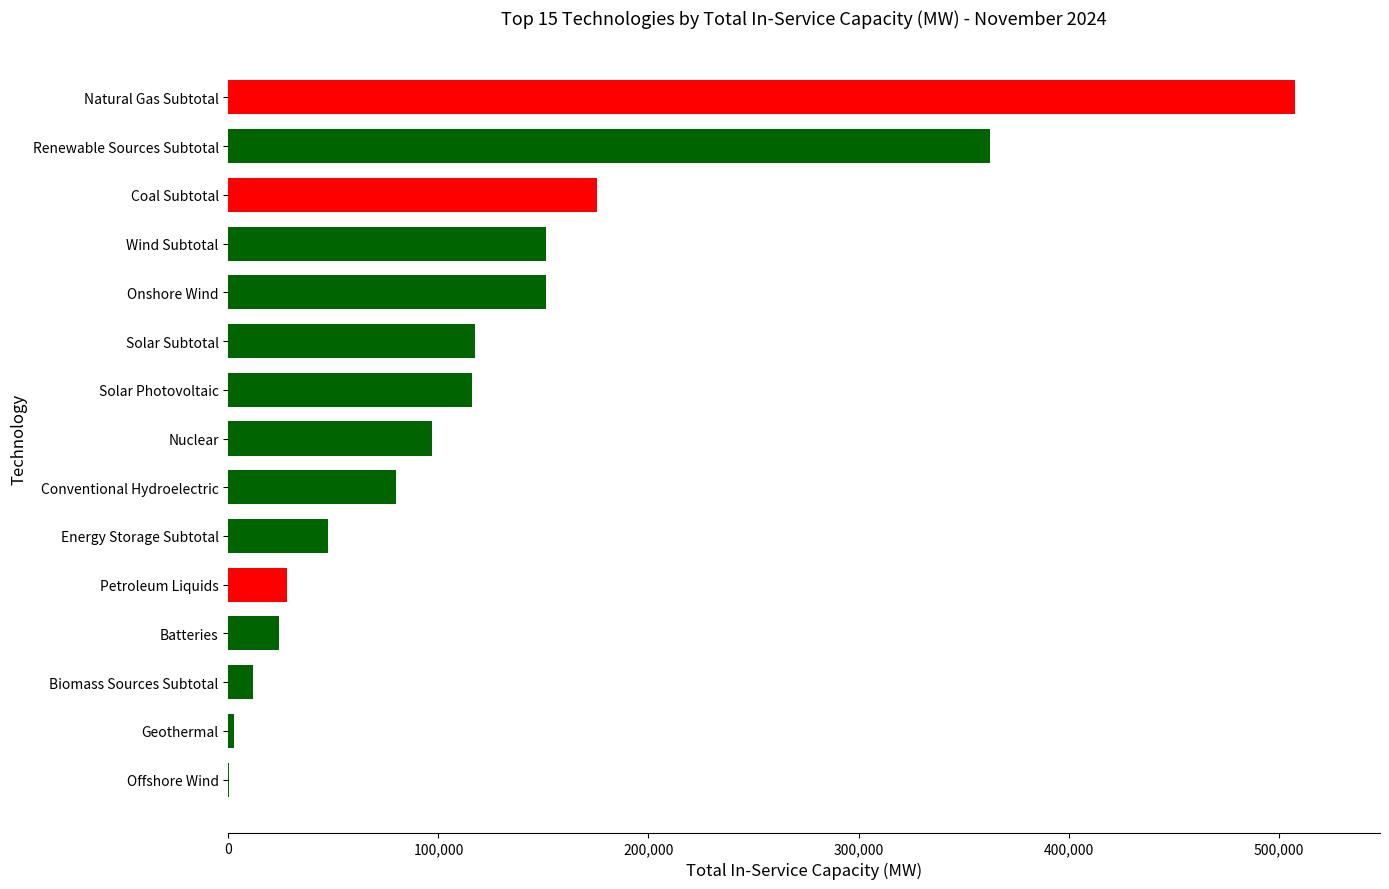

True or false: the data shows 281622.4 at Coal Subtotal.

False